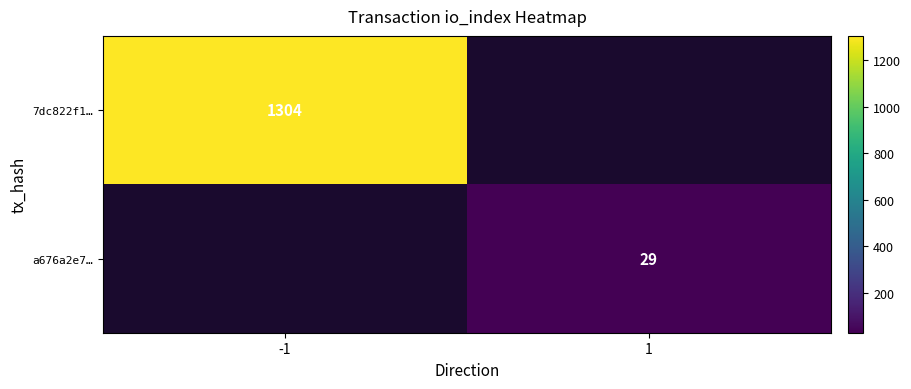

At how many categories does at least one series exceed 1065?

1